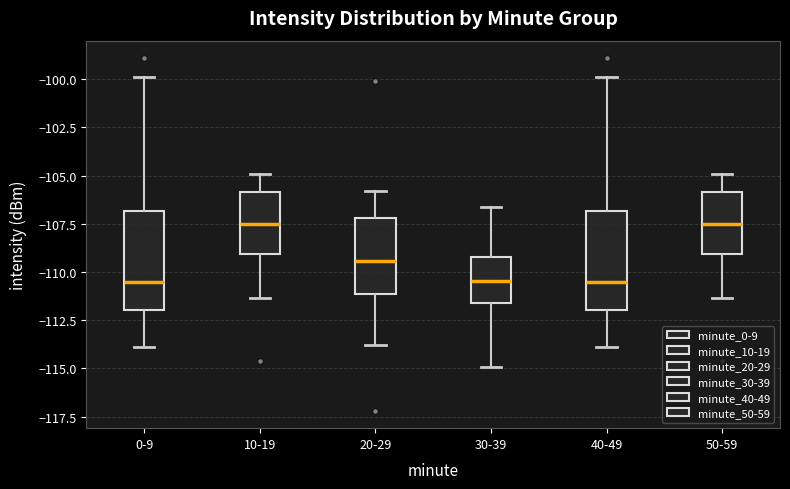

Where is the upper edge of the box for 20-29 on the y-axis? The values are not printed on the chart, so give them approximately, as read against the axis.

-107.0